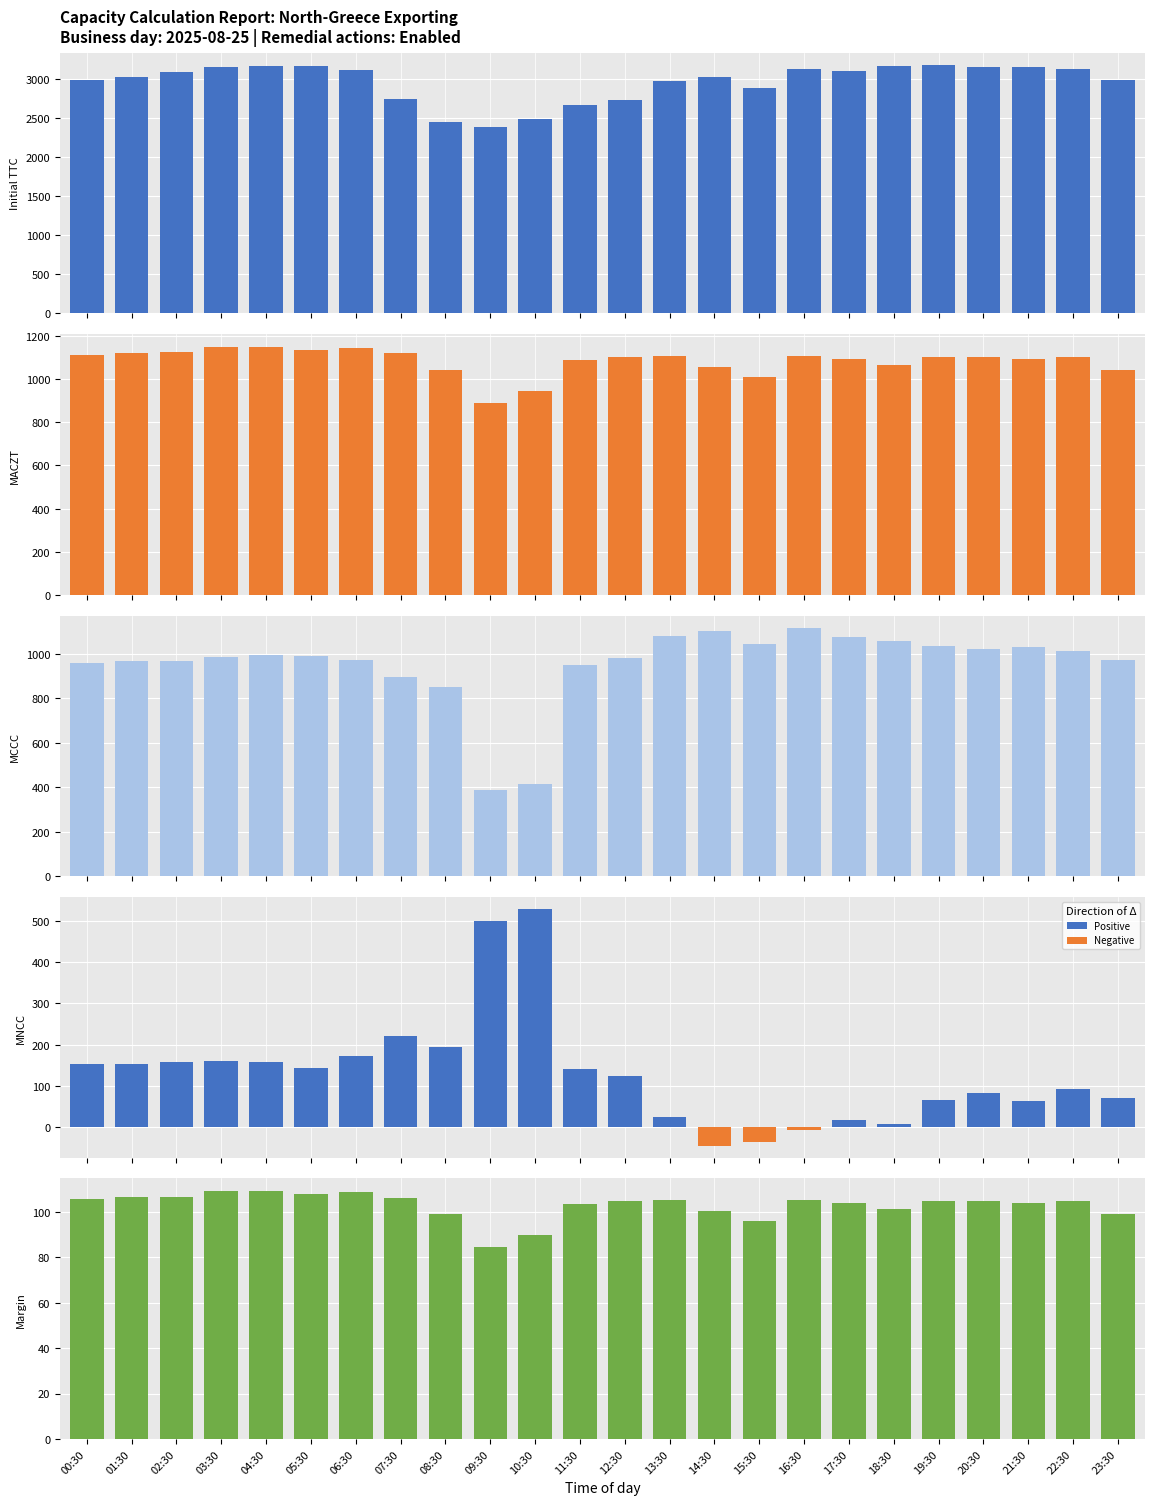

The Positive series shows 152.0 at 00:30. True or false?

True